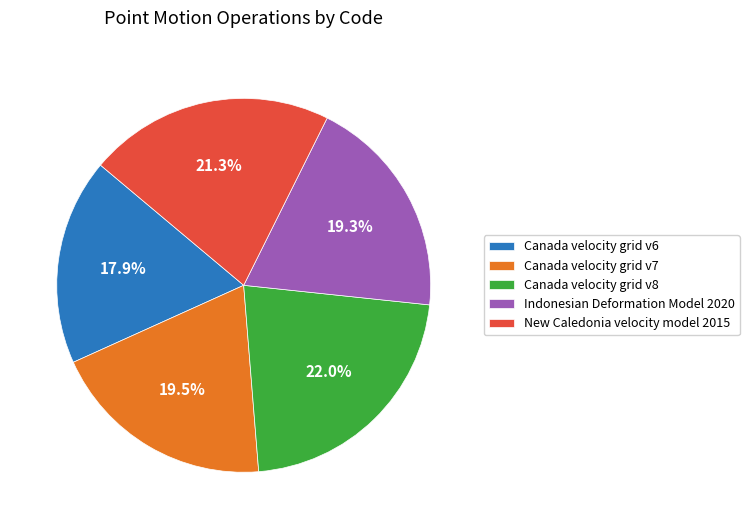

Approximately how many times larger is the value at Indonesian Deformation Model 2020 compared to New Caledonia velocity model 2015?

0.9